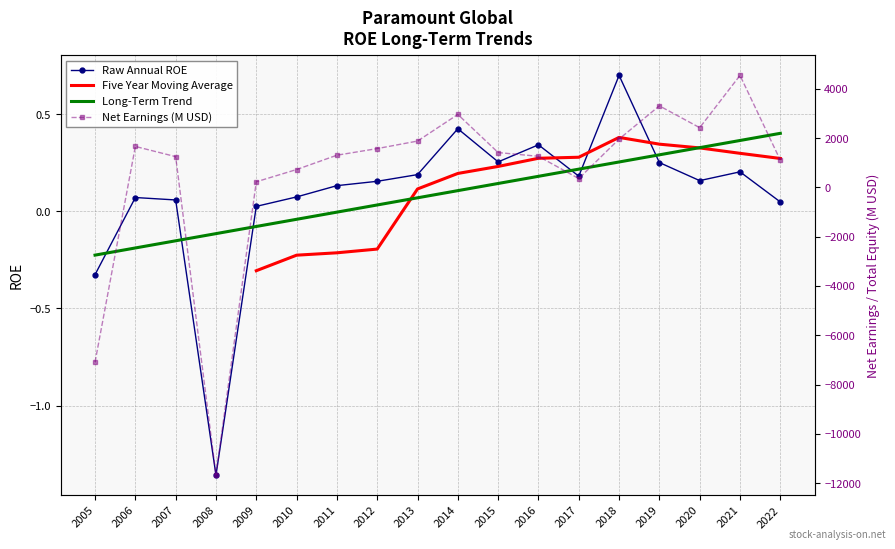

Reading left to right, extract all data points from this chart.

ROE: 2005=-0.3	2006=0.1	2007=0.1	2008=-1.4	2009=0.0	2010=0.1	2011=0.1	2012=0.2	2013=0.2	2014=0.4	2015=0.3	2016=0.3	2017=0.2	2018=0.7	2019=0.3	2020=0.2	2021=0.2	2022=0.0
Net Earnings (B): 2005=-7089.0	2006=1661.0	2007=1247.0	2008=-11673.0	2009=227.0	2010=724.0	2011=1305.0	2012=1574.0	2013=1879.0	2014=2959.0	2015=1413.0	2016=1261.0	2017=357.0	2018=1960.0	2019=3308.0	2020=2422.0	2021=4543.0	2022=1104.0